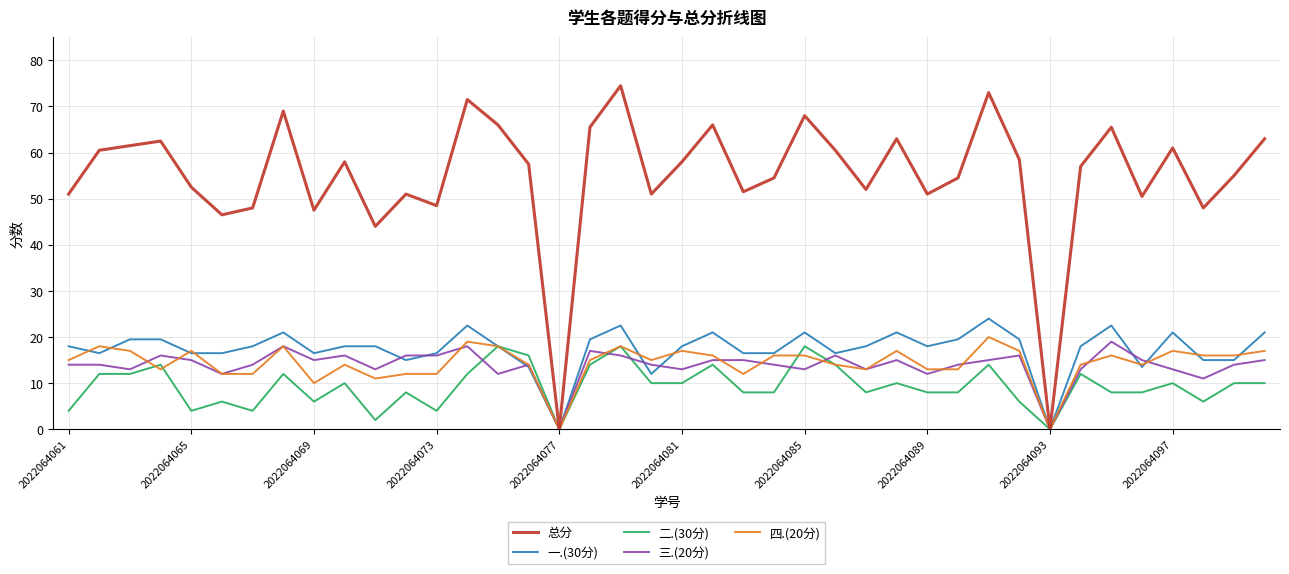

What is the greatest value displayed?

74.5